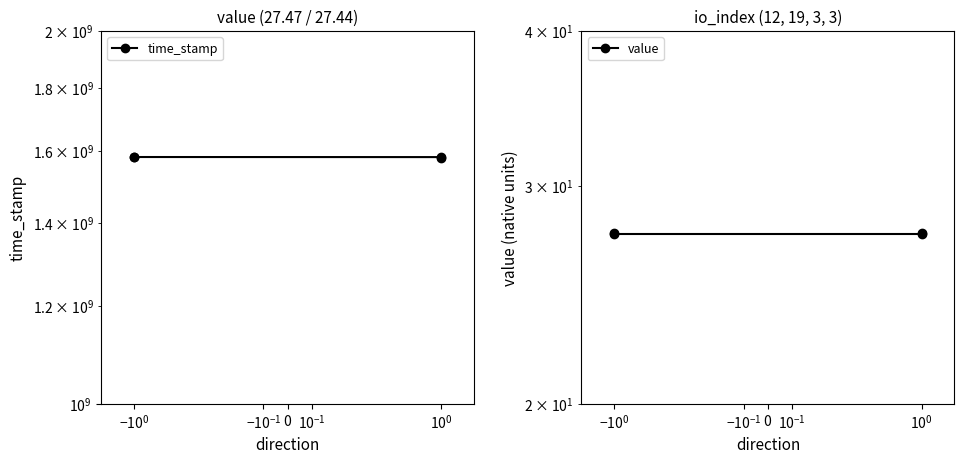

What is the lowest value of the time_stamp series?

1580585463.0